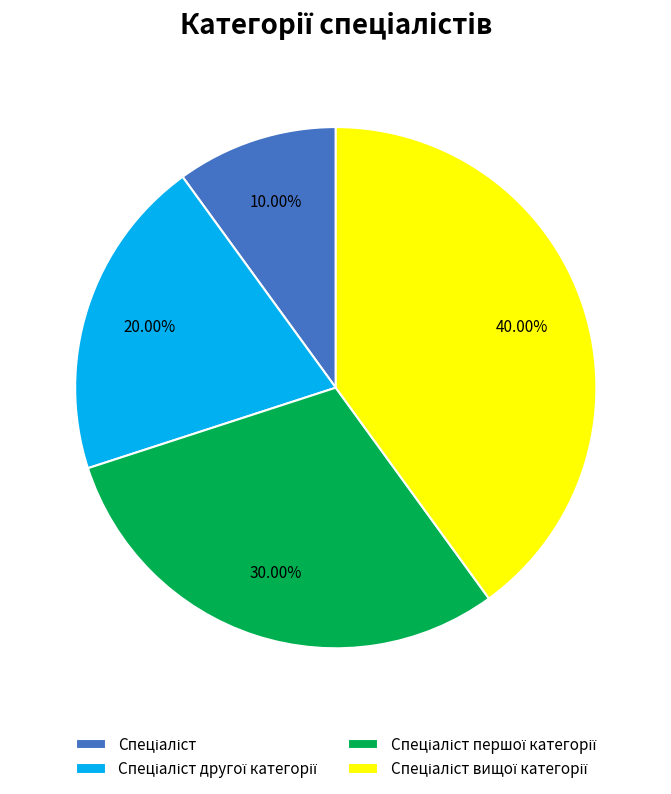

Does any single category account for the majority?

No